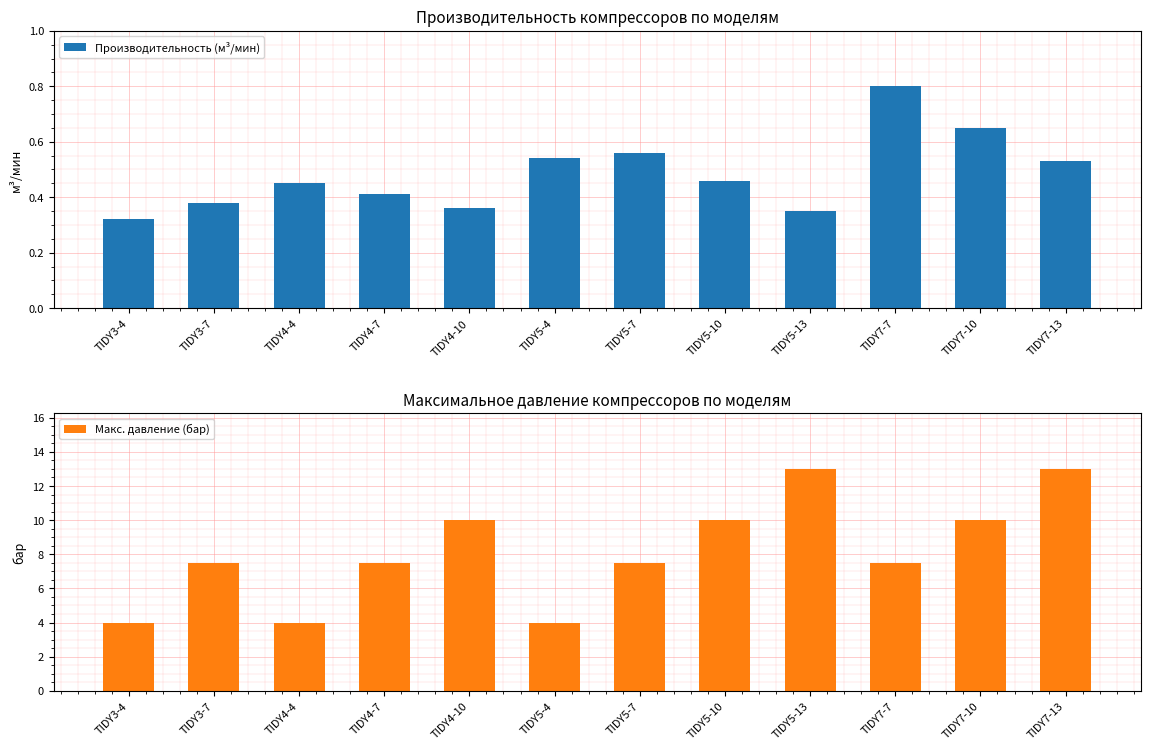

Which series has the largest total across all categories?

Макс. давление (бар)